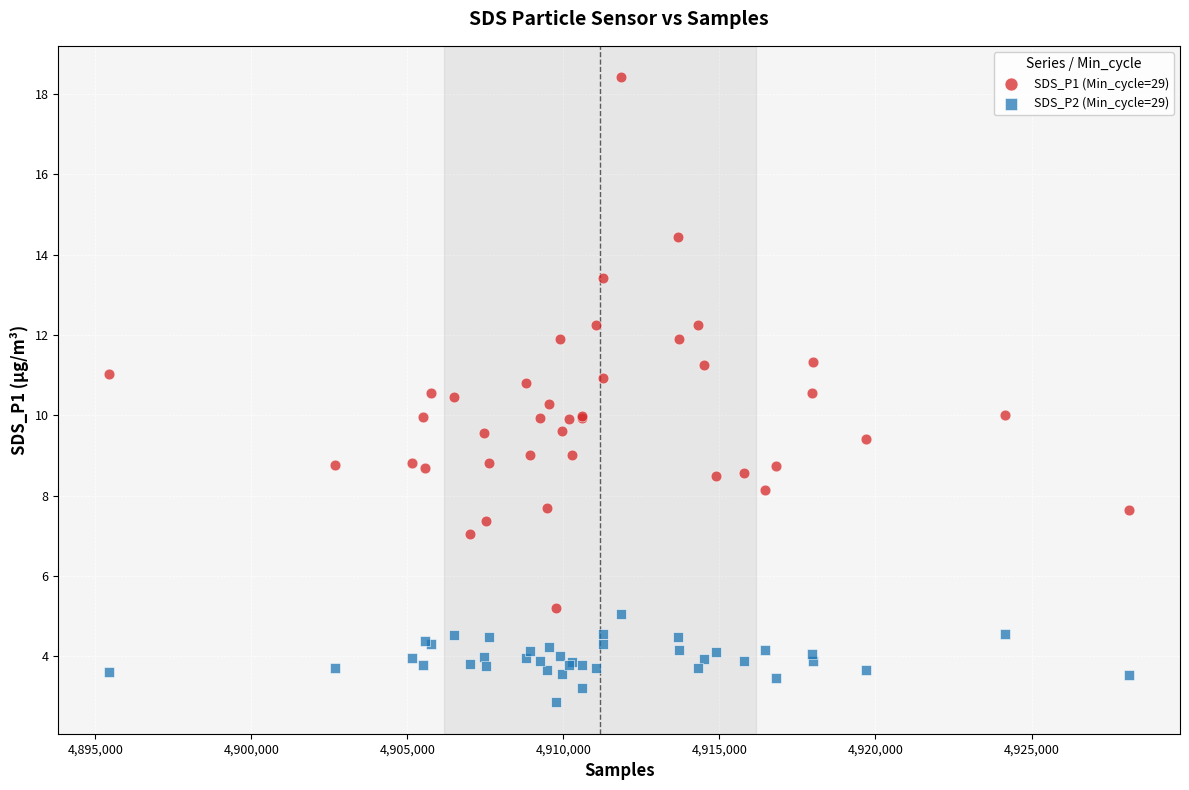

Which series contains the highest Y value?

SDS_P1 (Min_cycle=29)